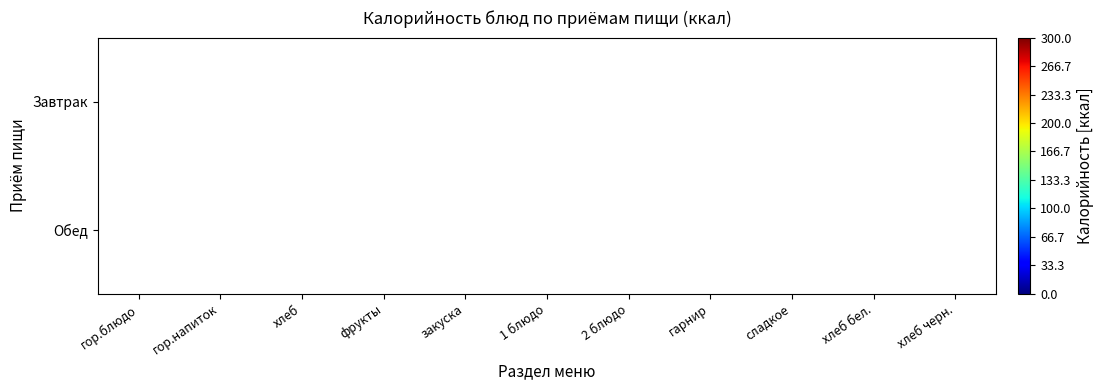

Is it true that Завтрак equals 5.8 at закуска?

False